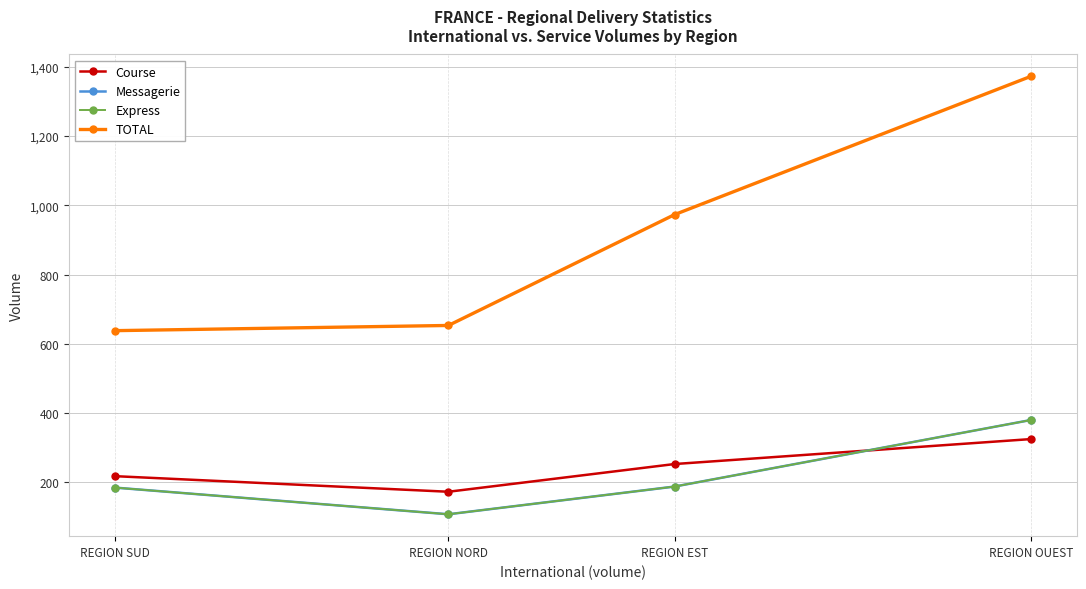

What is the sum of the Express values at REGION EST and REGION SUD?

373